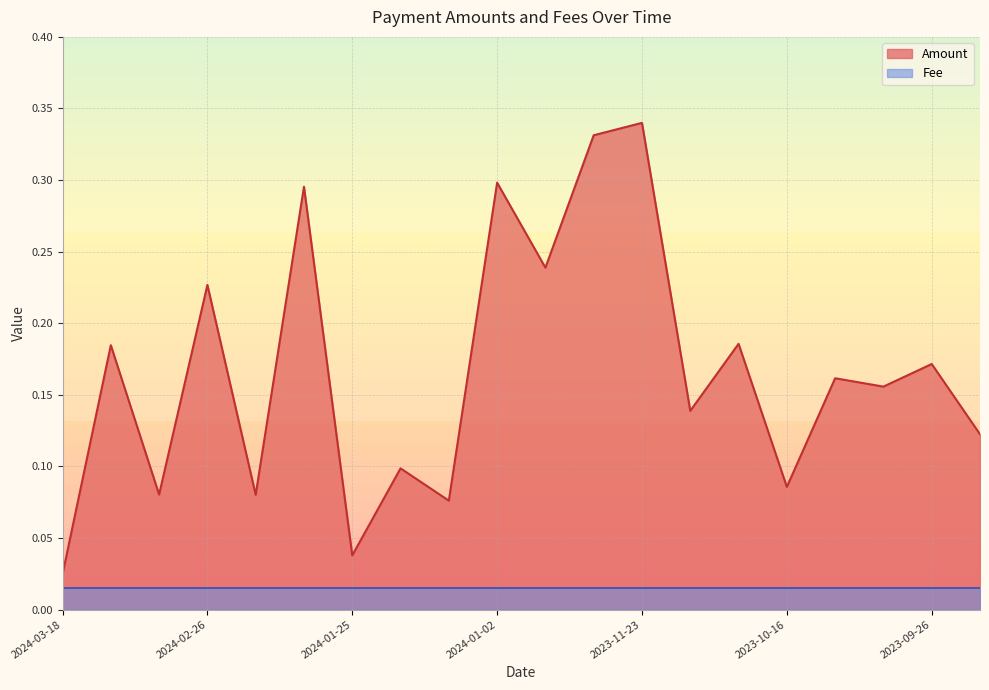

What is the label of the 17th point from the right?

2024-02-26